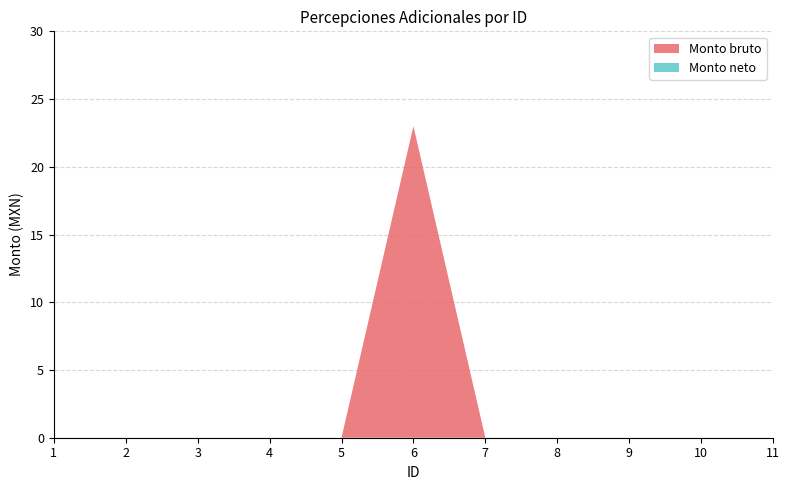

Reading right to left, transcribe all the data shown in this chart.

Monto bruto: 11=0	10=0	9=0	8=0	7=0	6=23	5=0	4=0	3=0	2=0	1=0
Monto neto: 11=0	10=0	9=0	8=0	7=0	6=0	5=0	4=0	3=0	2=0	1=0